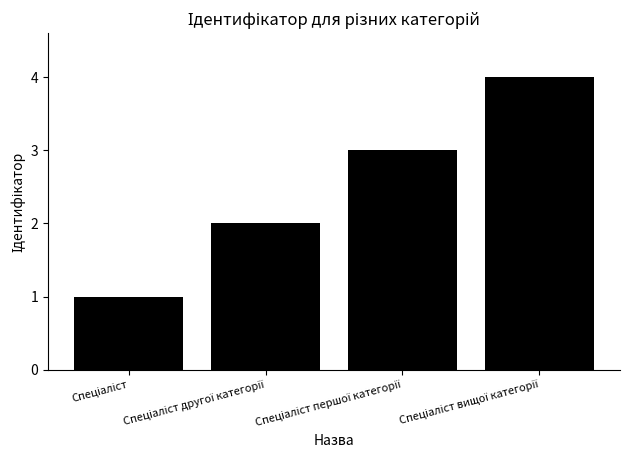

What is the maximum value shown in the chart?

4